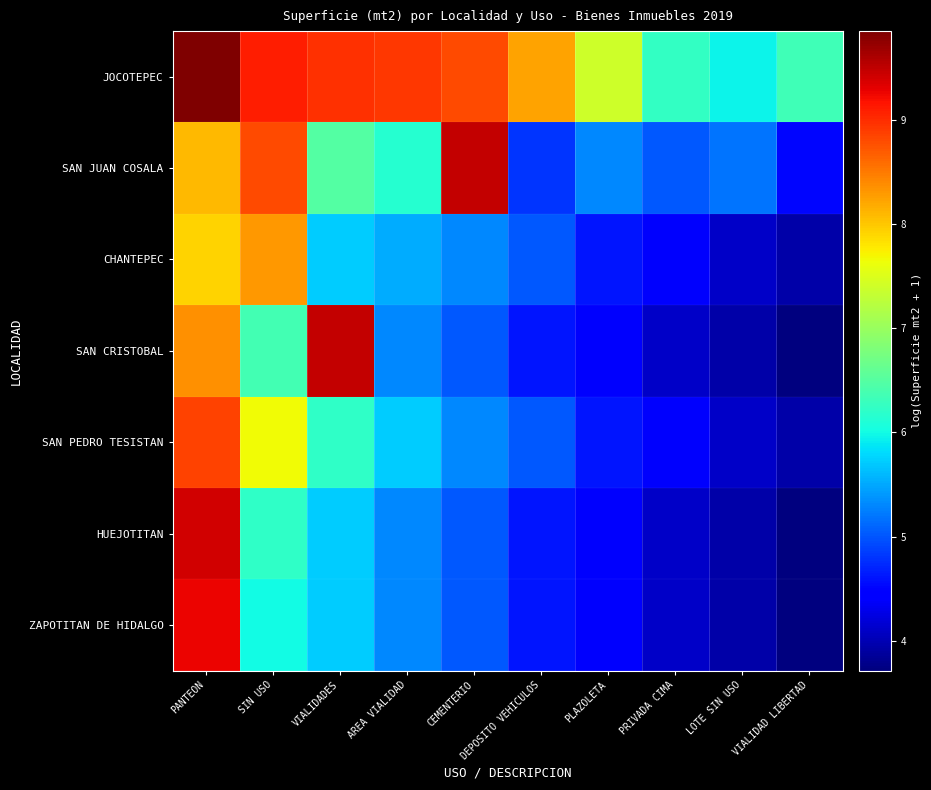

Reading left to right, transcribe all the data shown in this chart.

JOCOTEPEC: PANTEON=9.9	SIN USO=9.1	VIALIDADES=9.0	AREA VIALIDAD=8.9	CEMENTERIO=8.8	DEPOSITO VEHICULOS=8.2	PLAZOLETA=7.4	PRIVADA CIMA=6.2	LOTE SIN USO=6.0	VIALIDAD LIBERTAD=6.3
SAN JUAN COSALA: PANTEON=8.1	SIN USO=8.8	VIALIDADES=6.5	AREA VIALIDAD=6.1	CEMENTERIO=9.5	DEPOSITO VEHICULOS=4.8	PLAZOLETA=5.3	PRIVADA CIMA=5.0	LOTE SIN USO=5.2	VIALIDAD LIBERTAD=4.5
CHANTEPEC: PANTEON=7.9	SIN USO=8.3	VIALIDADES=5.7	AREA VIALIDAD=5.5	CEMENTERIO=5.3	DEPOSITO VEHICULOS=5.0	PLAZOLETA=4.6	PRIVADA CIMA=4.4	LOTE SIN USO=4.1	VIALIDAD LIBERTAD=3.9
SAN CRISTOBAL: PANTEON=8.3	SIN USO=6.4	VIALIDADES=9.5	AREA VIALIDAD=5.3	CEMENTERIO=5.0	DEPOSITO VEHICULOS=4.6	PLAZOLETA=4.4	PRIVADA CIMA=4.1	LOTE SIN USO=3.9	VIALIDAD LIBERTAD=3.7
SAN PEDRO TESISTAN: PANTEON=8.8	SIN USO=7.7	VIALIDADES=6.2	AREA VIALIDAD=5.7	CEMENTERIO=5.3	DEPOSITO VEHICULOS=5.0	PLAZOLETA=4.6	PRIVADA CIMA=4.4	LOTE SIN USO=4.1	VIALIDAD LIBERTAD=3.9
HUEJOTITAN: PANTEON=9.4	SIN USO=6.2	VIALIDADES=5.7	AREA VIALIDAD=5.3	CEMENTERIO=5.0	DEPOSITO VEHICULOS=4.6	PLAZOLETA=4.4	PRIVADA CIMA=4.1	LOTE SIN USO=3.9	VIALIDAD LIBERTAD=3.7
ZAPOTITAN DE HIDALGO: PANTEON=9.3	SIN USO=6.0	VIALIDADES=5.7	AREA VIALIDAD=5.3	CEMENTERIO=5.0	DEPOSITO VEHICULOS=4.6	PLAZOLETA=4.4	PRIVADA CIMA=4.1	LOTE SIN USO=3.9	VIALIDAD LIBERTAD=3.7